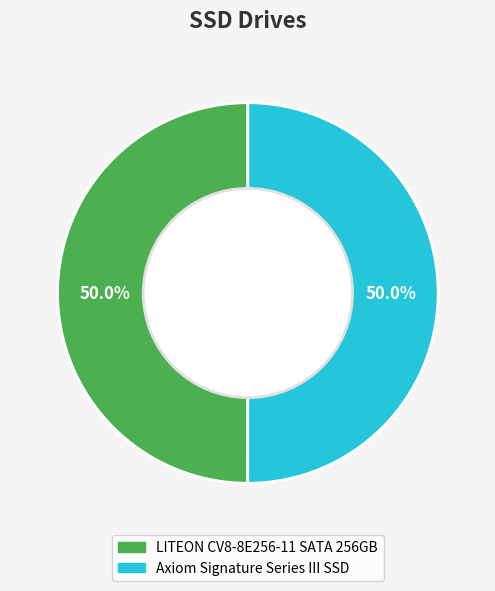

What percentage do LITEON CV8-8E256-11 SATA 256GB and Axiom Signature Series III SSD together represent?

100.0%